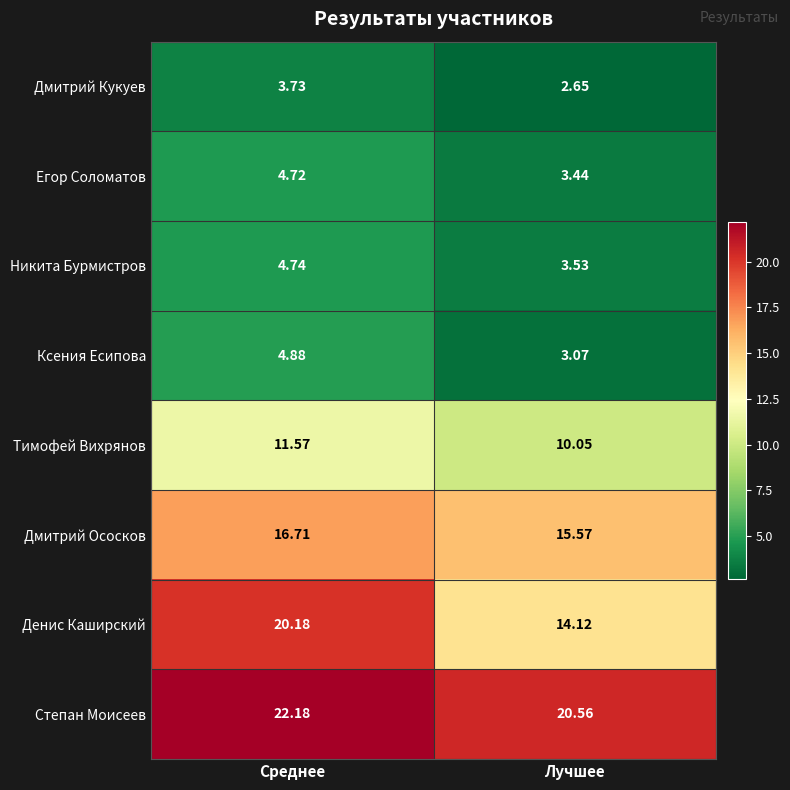

Which label corresponds to the smallest value in the chart?

Лучшее